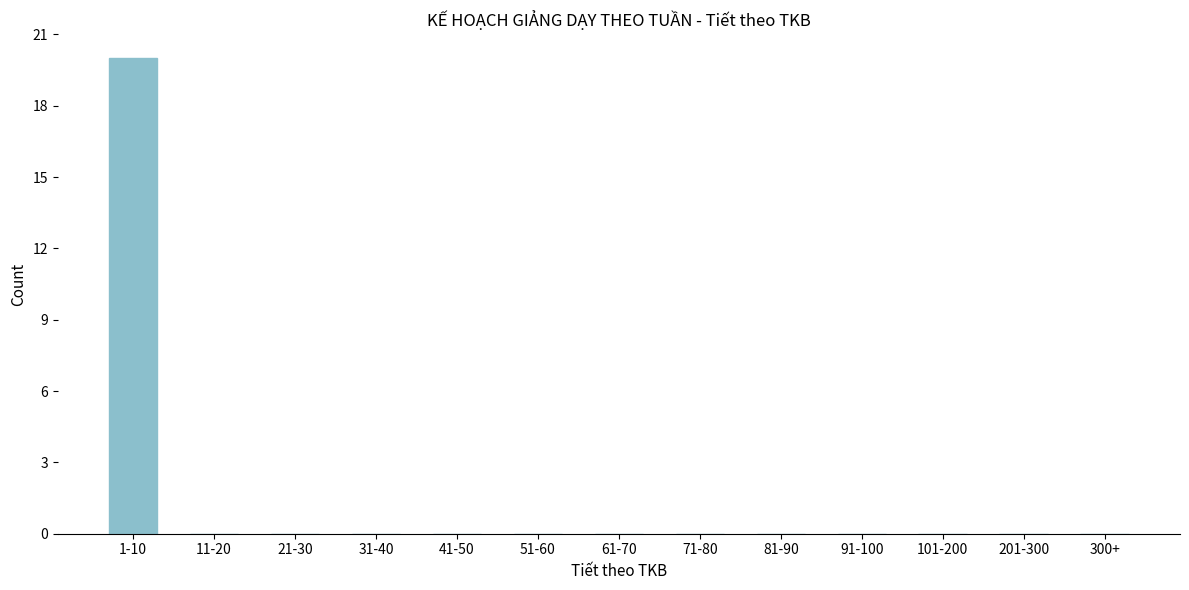

Reading left to right, extract all data points from this chart.

1-10=20	11-20=0	21-30=0	31-40=0	41-50=0	51-60=0	61-70=0	71-80=0	81-90=0	91-100=0	101-200=0	201-300=0	300+=0